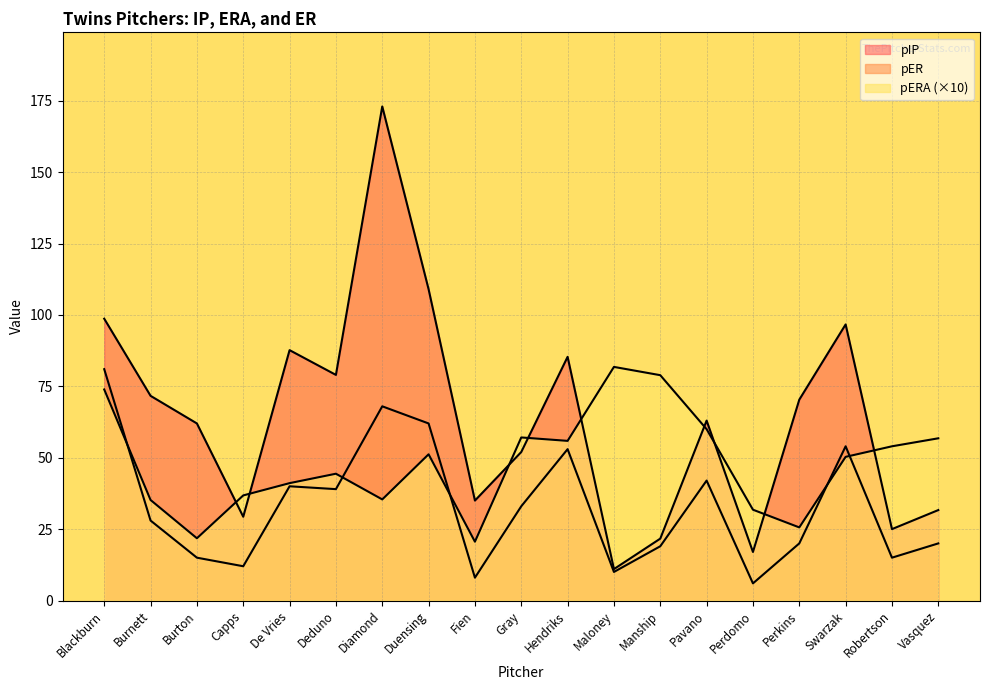

Is the value of pER at Swarzak greater than the value of pIP at Deduno?

No